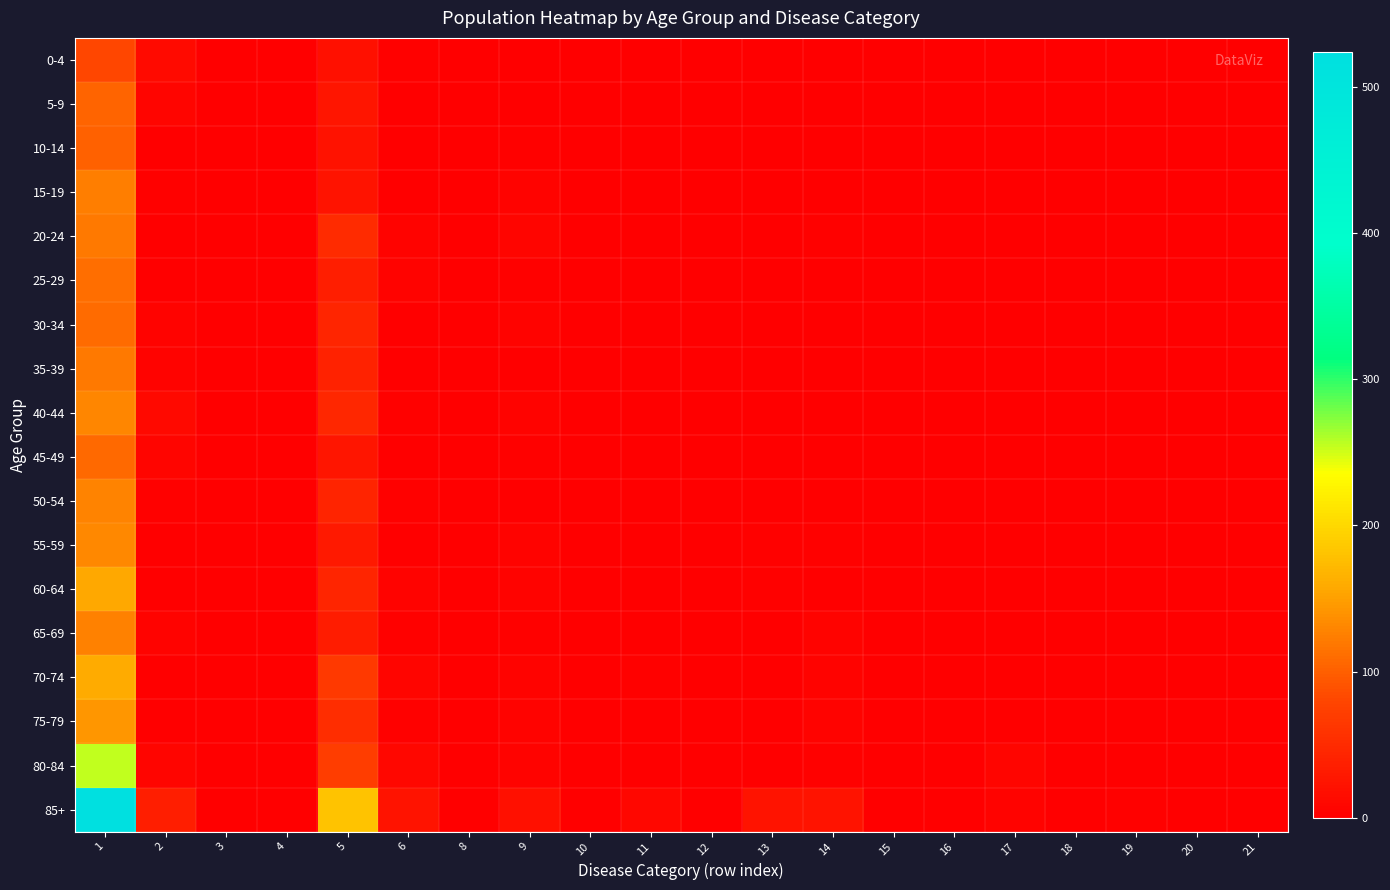

Count the number of data series in this chart.

18